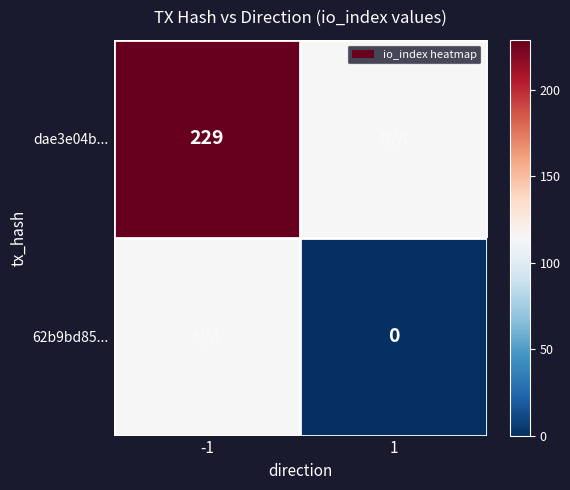

At which category is the sum across all series the highest?

-1